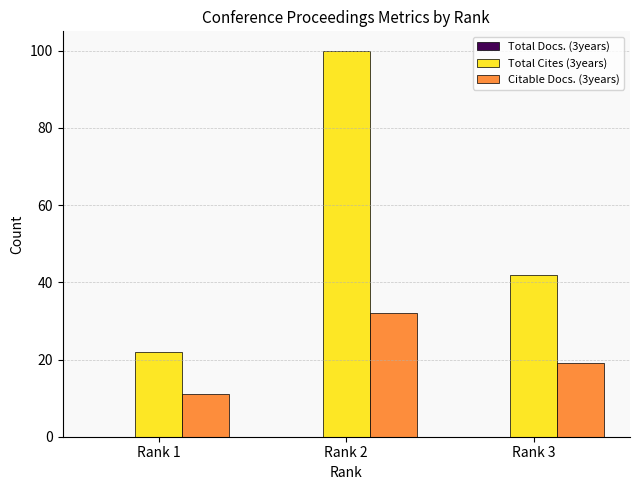

What is the minimum value shown in the chart?

11